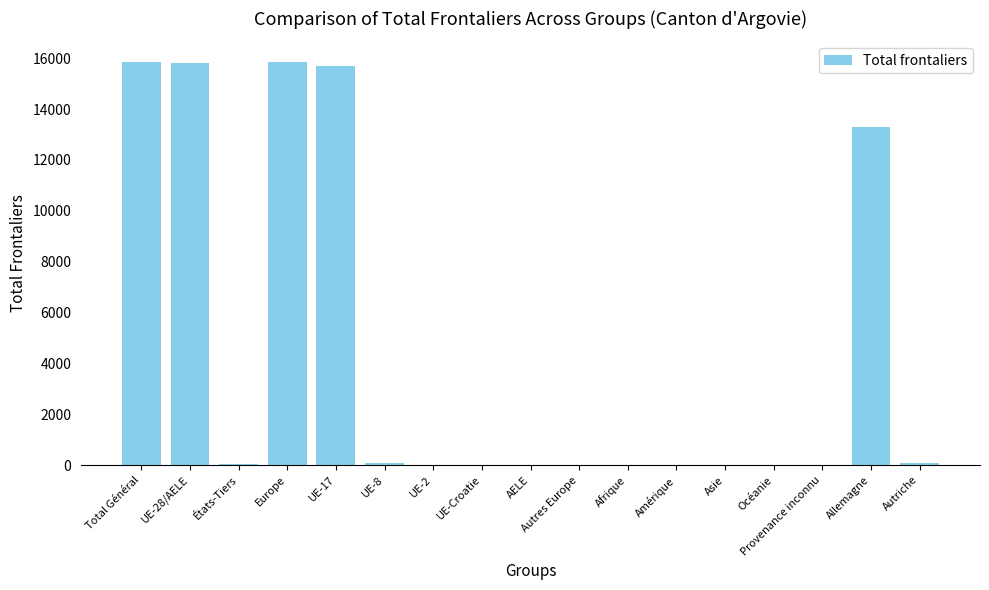

Which has a higher value, UE-28/AELE or Autres Europe?

UE-28/AELE